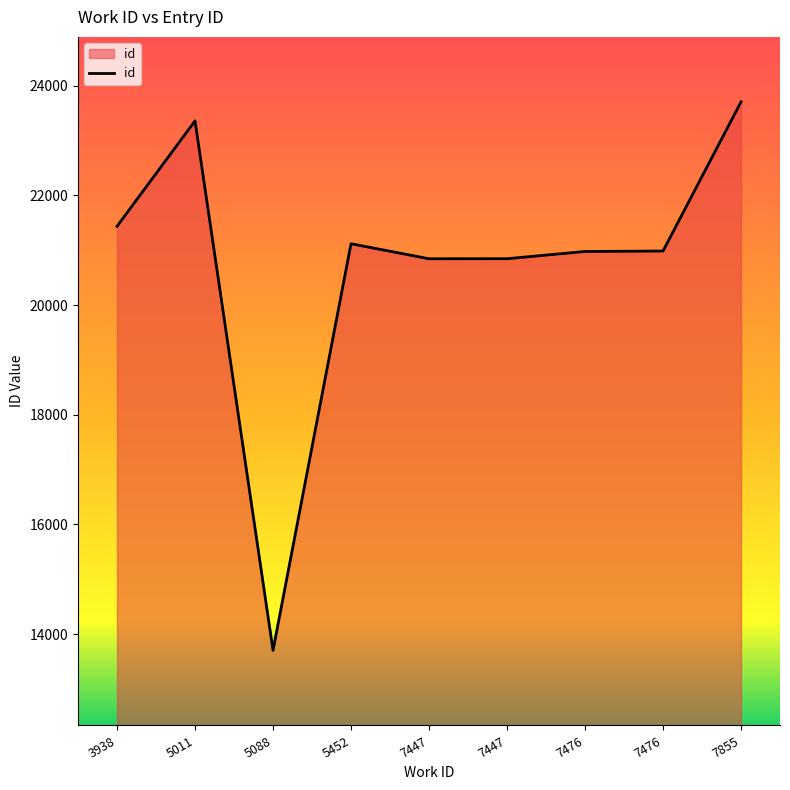

Rank the categories by value from lowest to highest.

5088, 7447, 7447, 7476, 7476, 5452, 3938, 5011, 7855